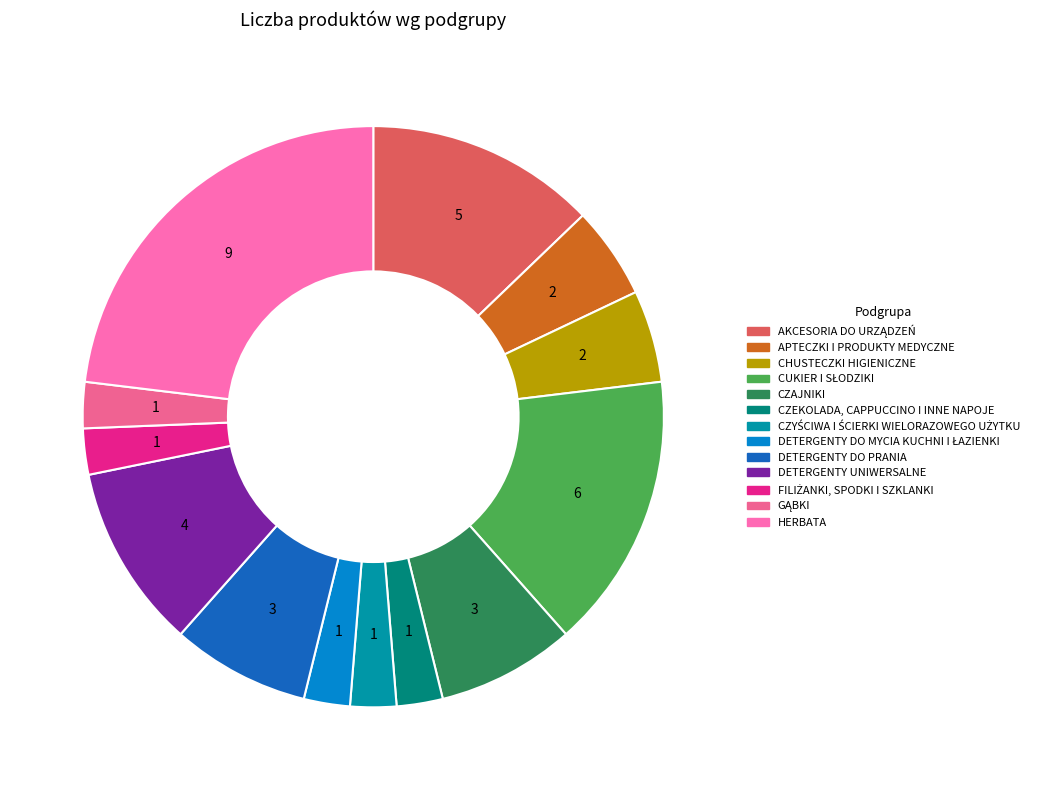

Does CHUSTECZKI HIGIENICZNE account for over 50% of the chart?

No